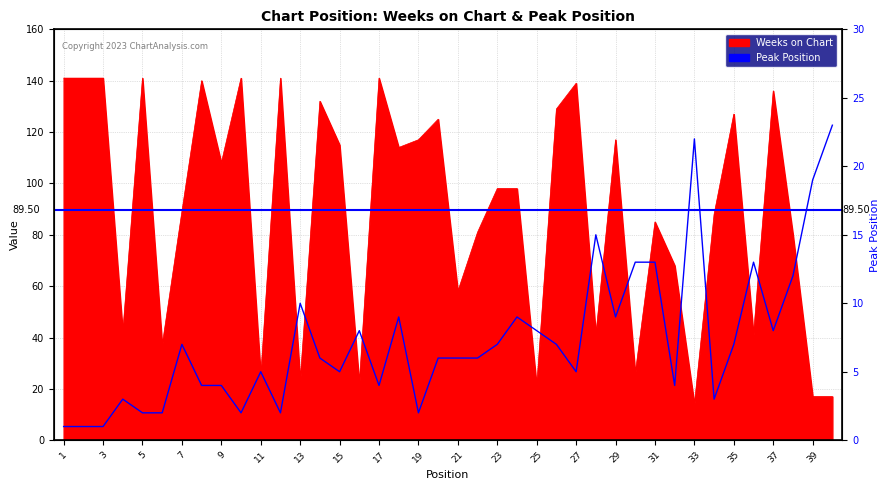

What is the average value of the Weeks on Chart series?

89